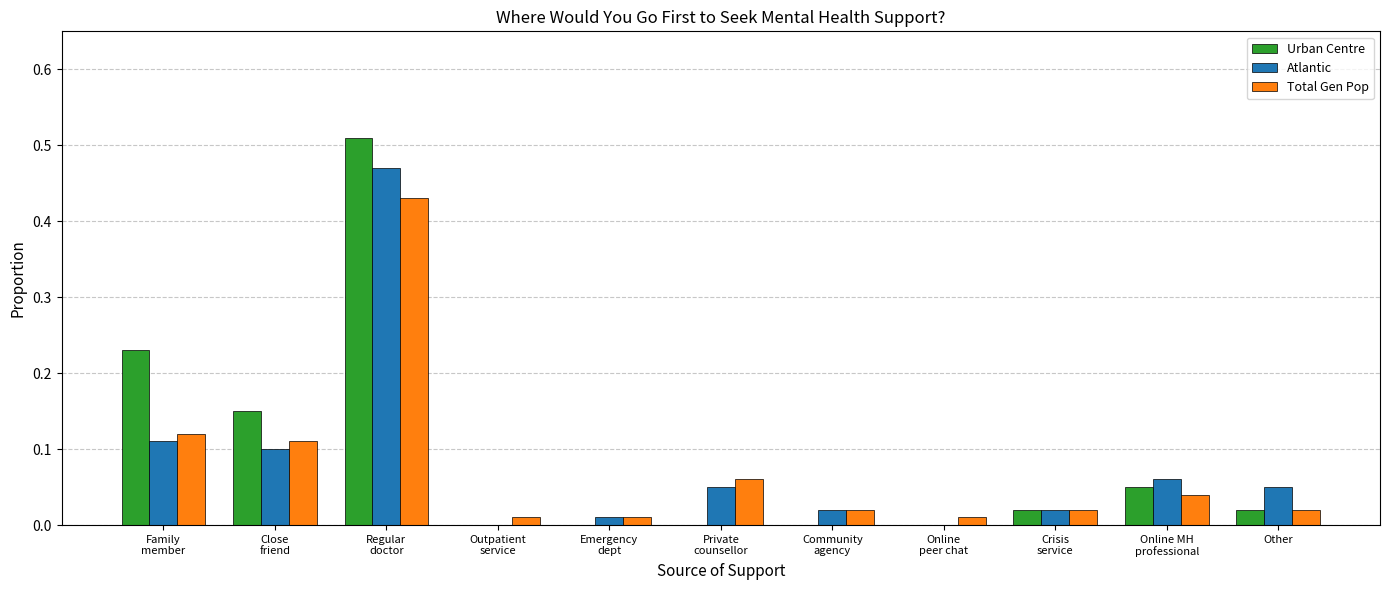

What is the sum of all Atlantic values?

0.9